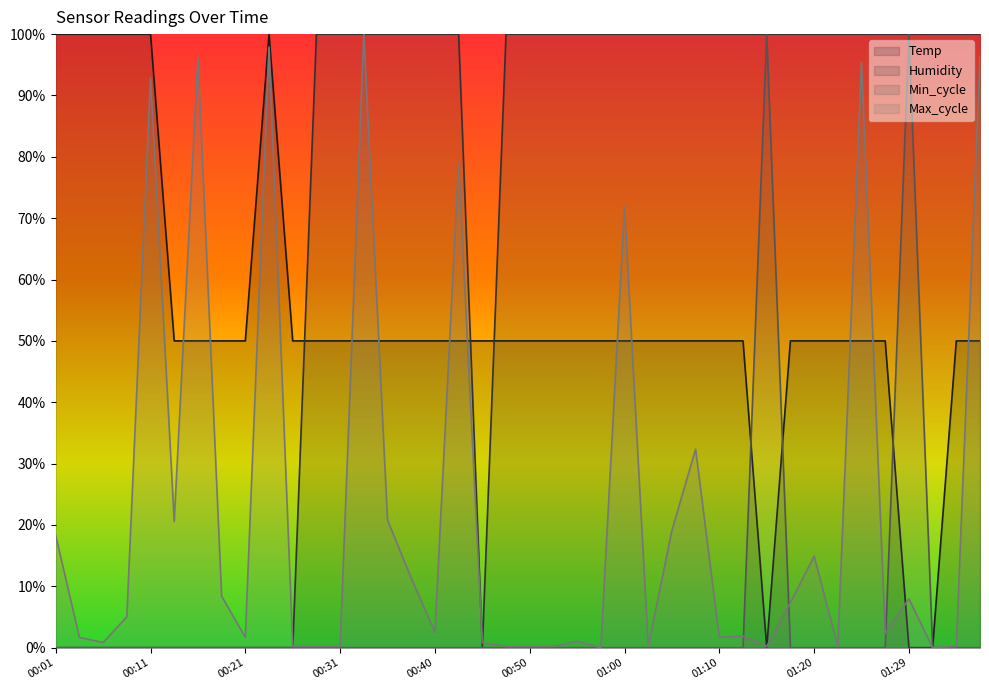

Which series has the largest total across all categories?

Humidity